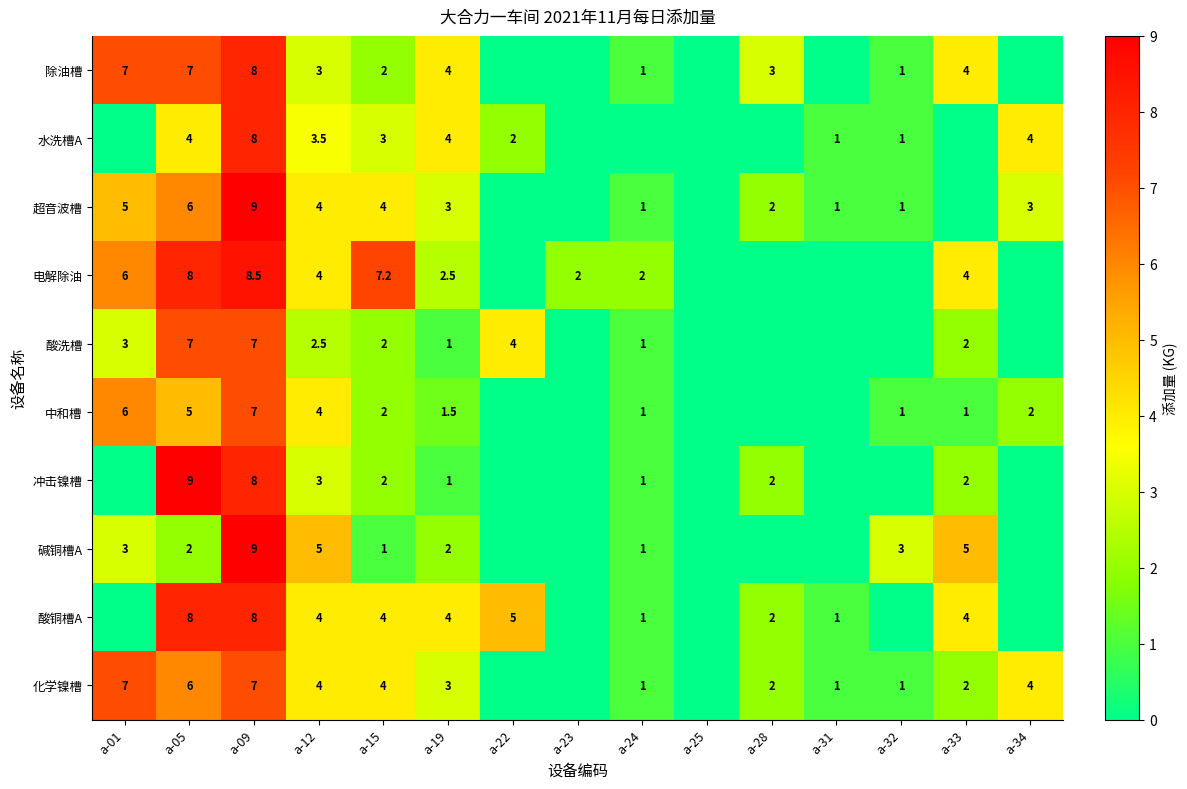

Is the value of 除油槽 at a-32 greater than the value of 中和槽 at a-19?

No